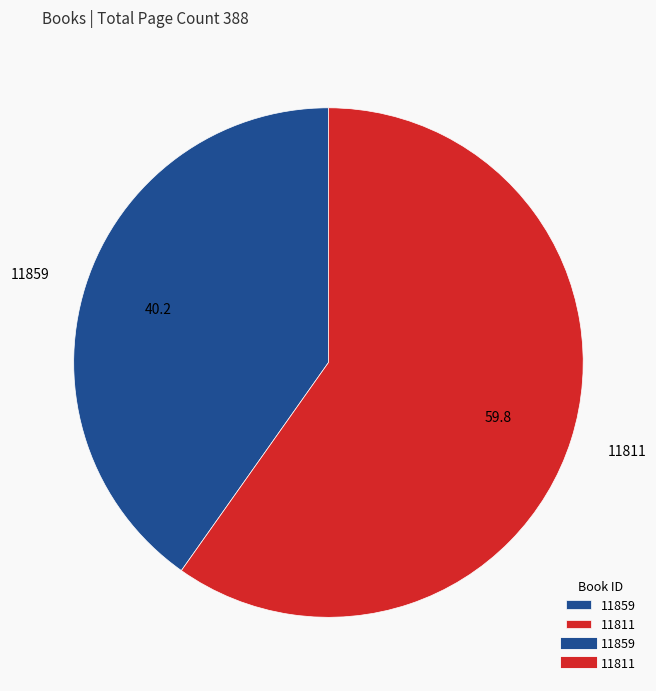

The 11859 slice represents 48% of the pie. True or false?

False